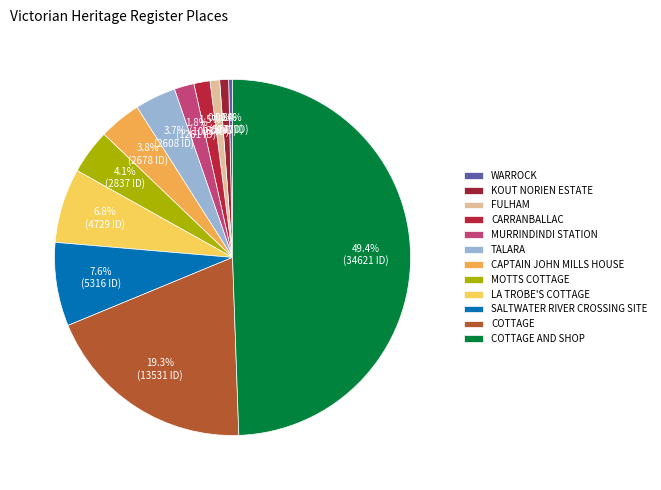

Which has a higher value, WARROCK or MOTTS COTTAGE?

MOTTS COTTAGE